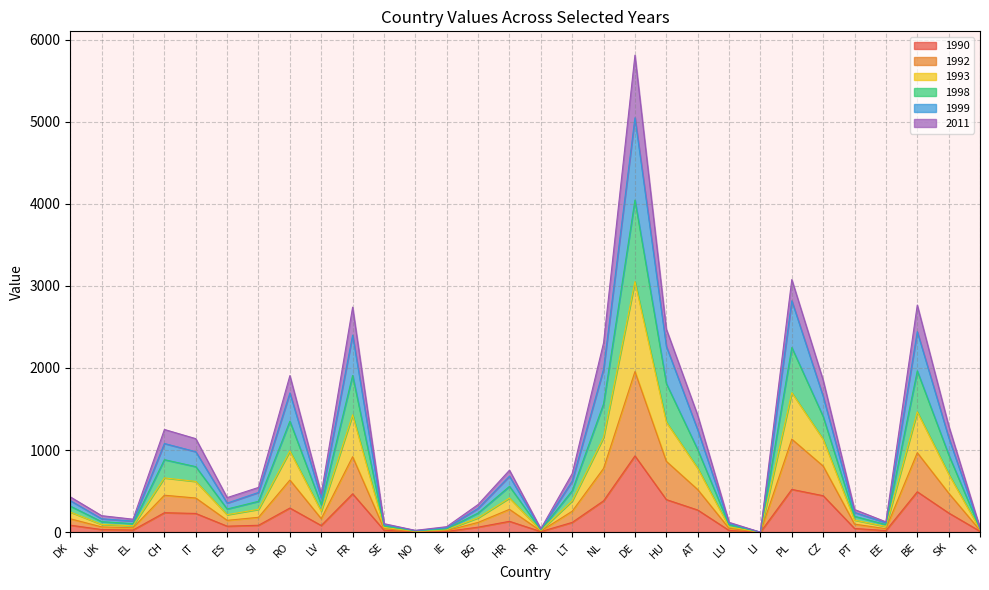

What is the total value across all series at NL?

2307